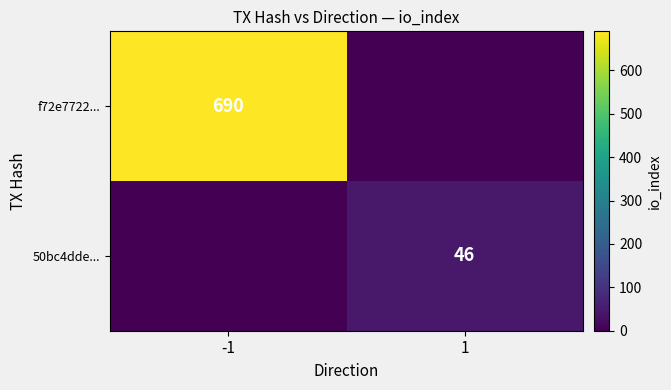

Which has a higher value, 1 or -1?

-1